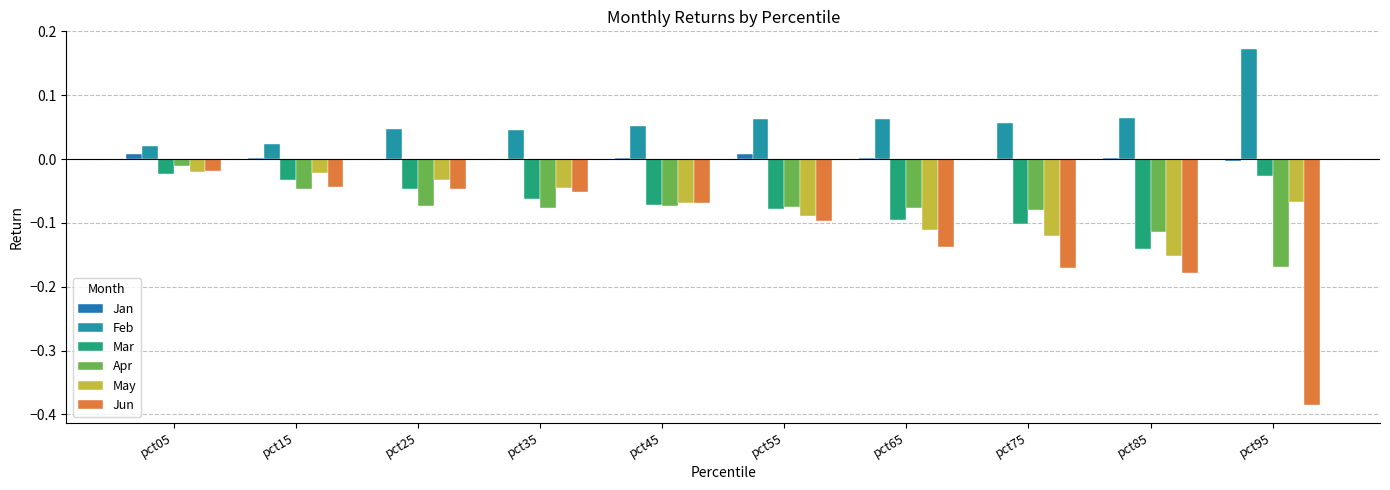

How many data points does each series have?

10